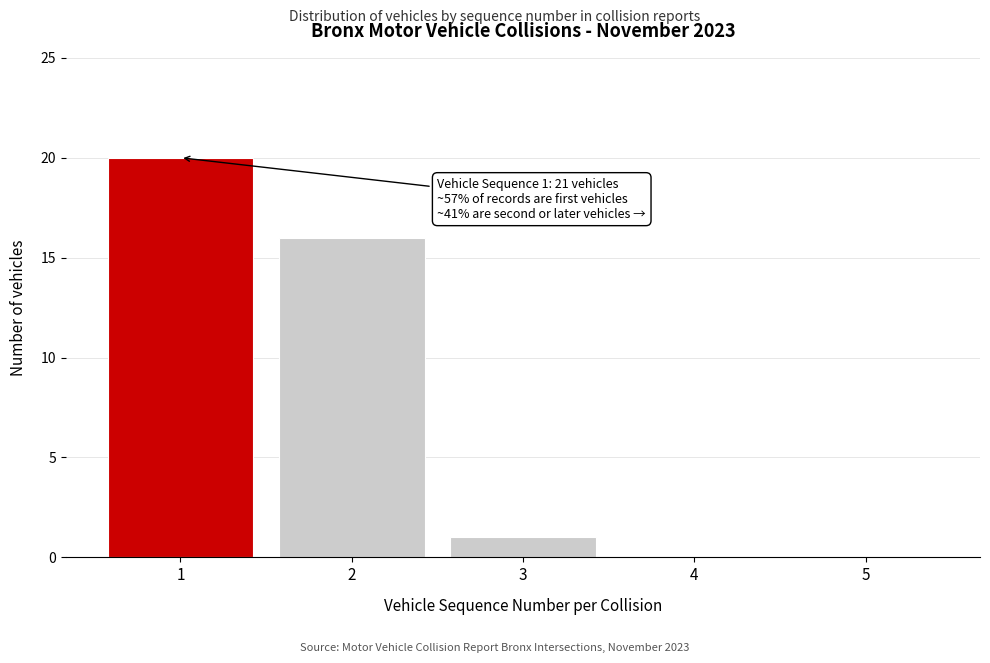

Reading right to left, transcribe all the data shown in this chart.

5=0	4=0	3=1	2=16	1=20